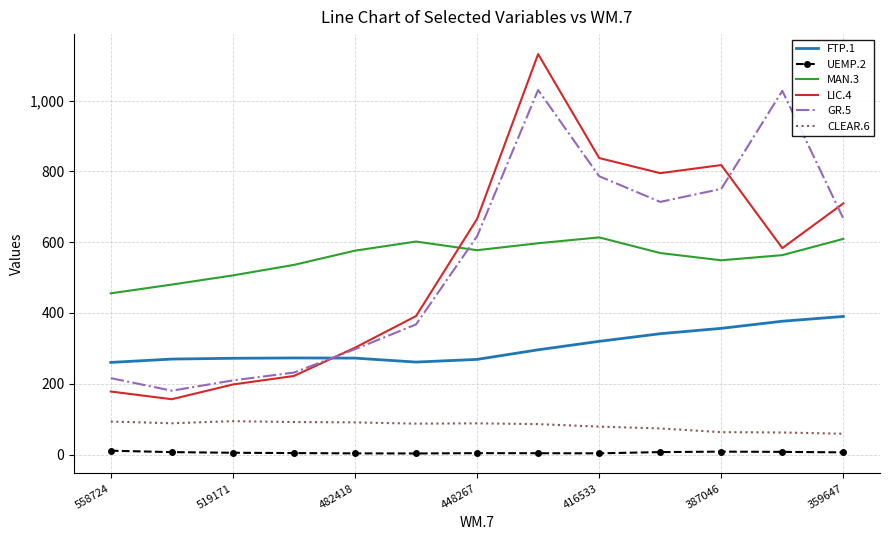

True or false: UEMP.2 and GR.5 cross at least once.

False